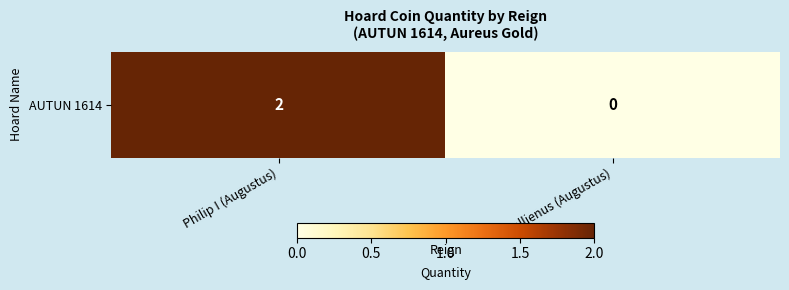

Rank the categories by value from lowest to highest.

Gallienus (Augustus), Philip I (Augustus)